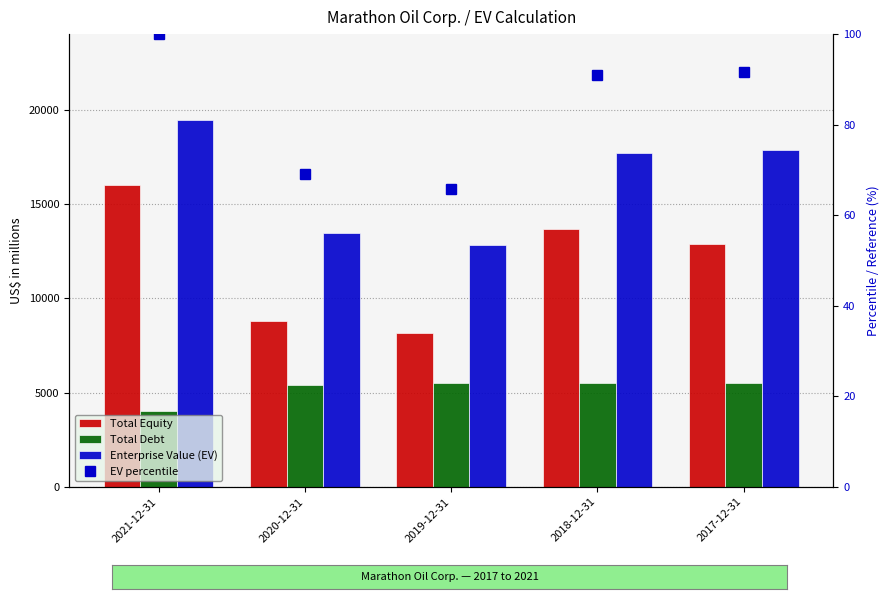

Read the Enterprise Value (EV) value at 2020-12-31, to the nearest 10.

13470